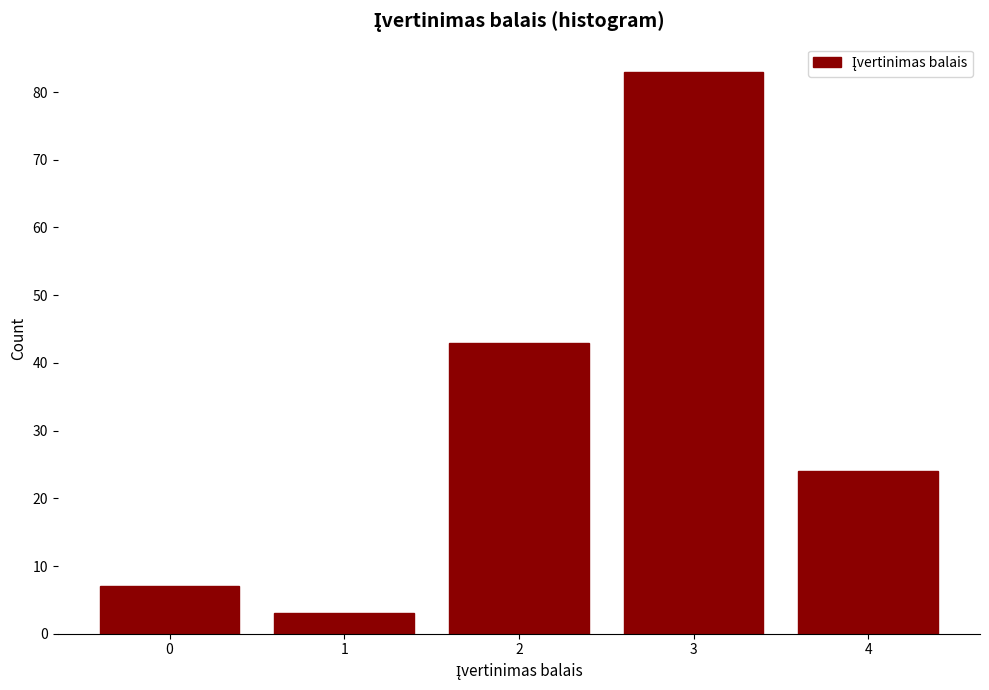

Reading right to left, what are all the values shown in this chart?

24	83	43	3	7